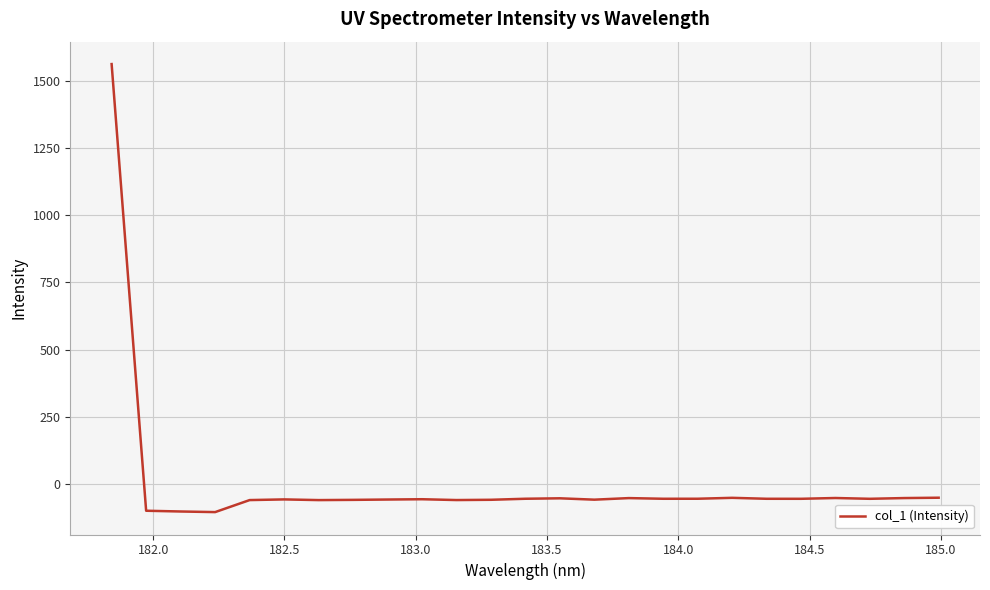

What is the difference between the maximum and minimum values?

1666.2